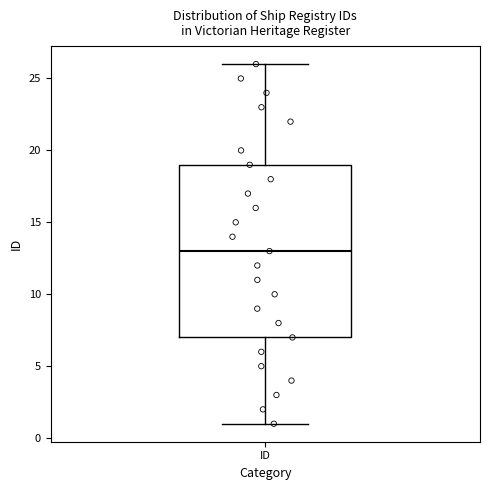

Read this box plot against the y-axis: the position of the median line, the range covered by the box, and the ends of both whiskers. The values are not printed on the chart, so give them approximately, as read against the axis.

median 13, box 7 to 19, whiskers 1 to 26